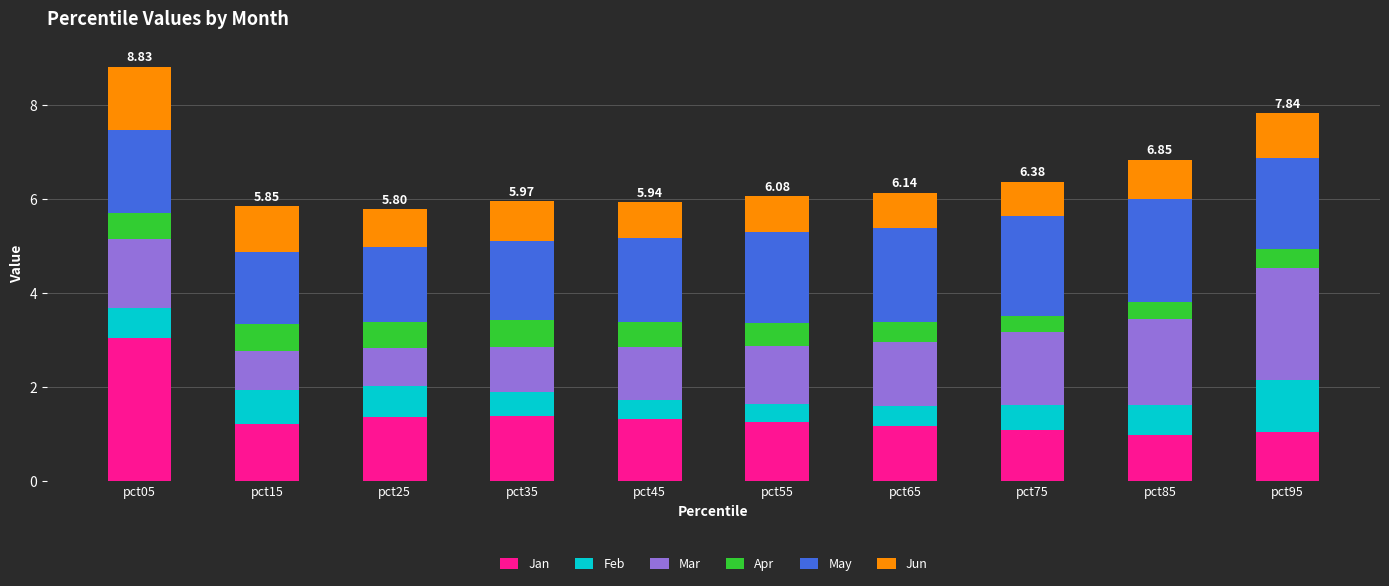

What is the total value across all series at pct85?

6.8